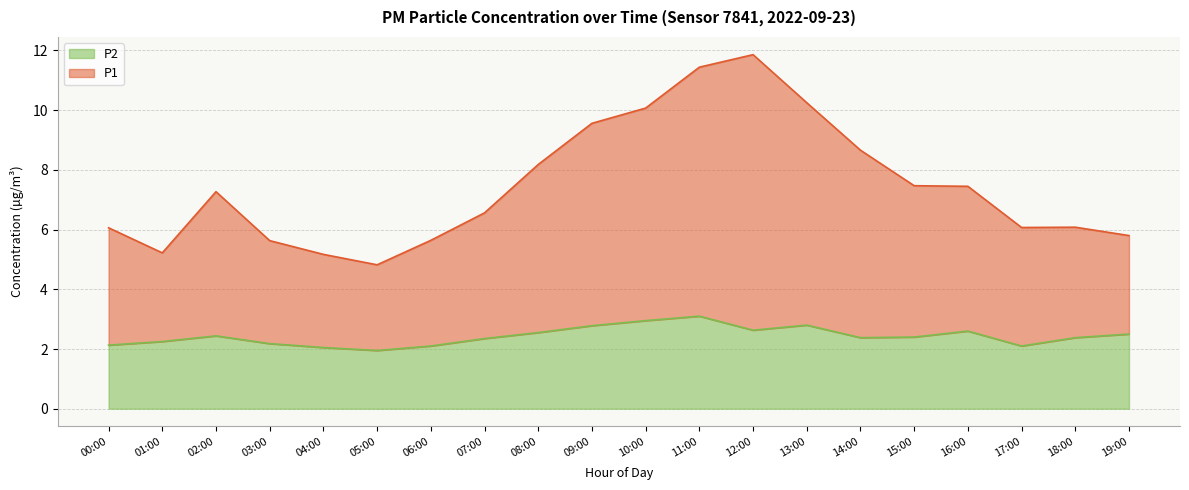

What is the value of the P1 point at the 4th from the left?

5.6